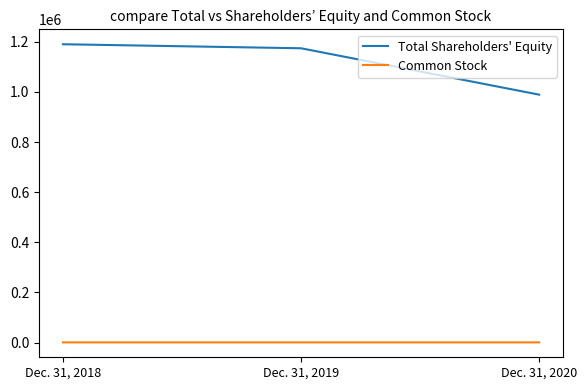

How many series are shown in this chart?

2